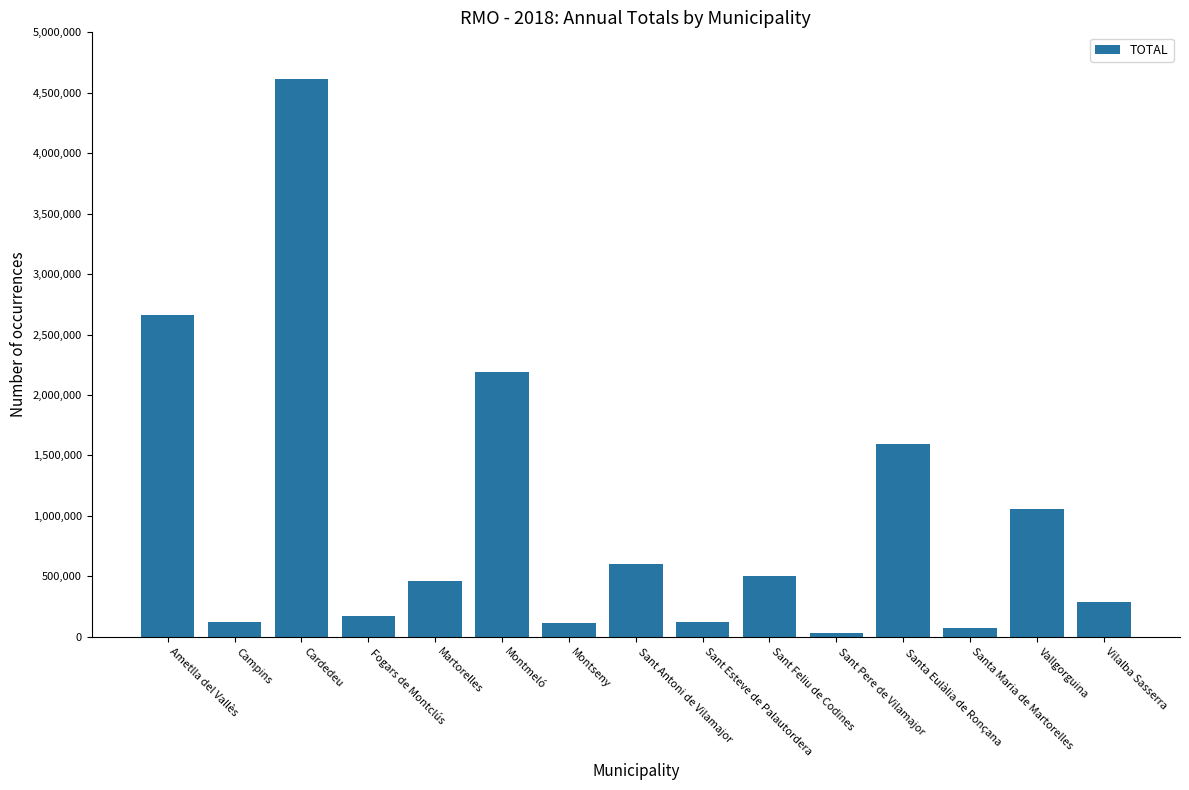

At which label does the data first exceed 462620?

Ametlla del Vallès